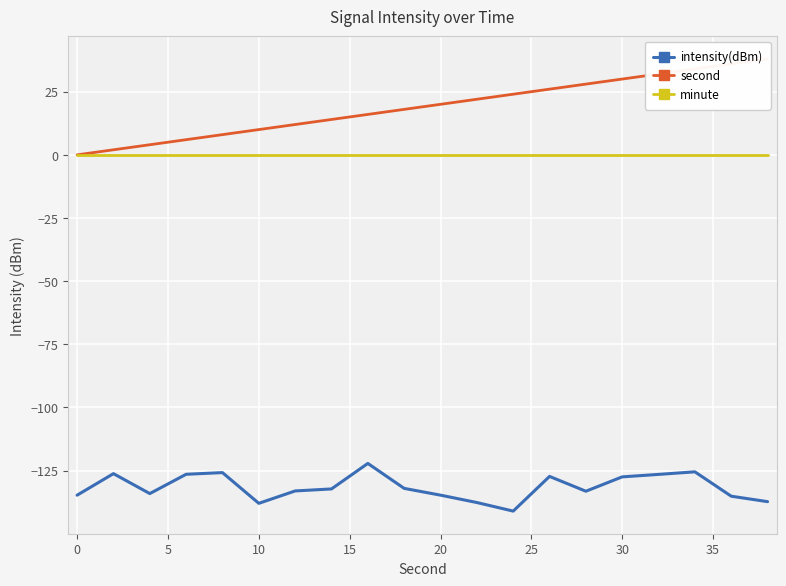

True or false: minute and intensity(dBm) cross at least once.

False